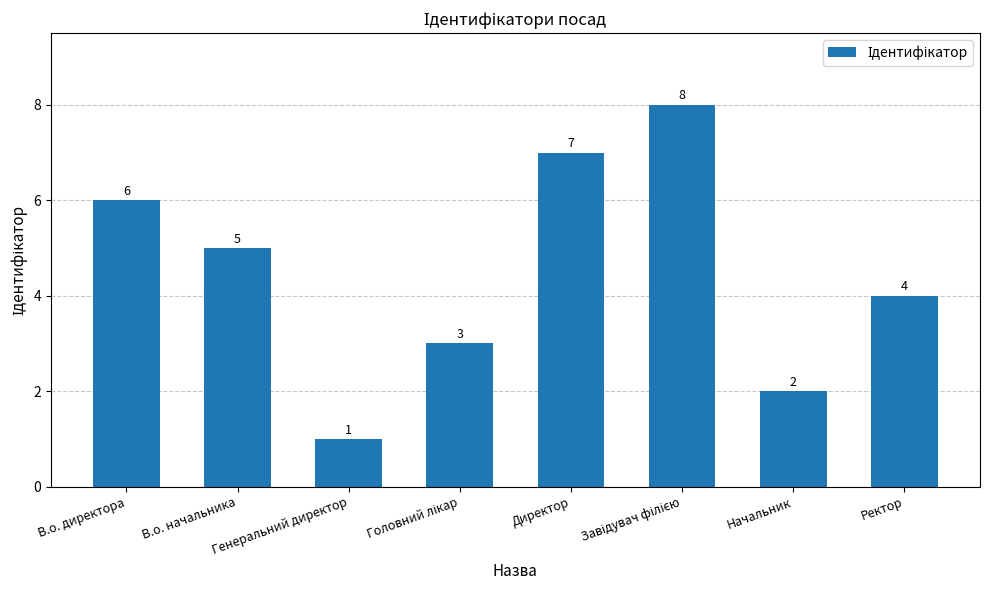

How many series are shown in this chart?

1